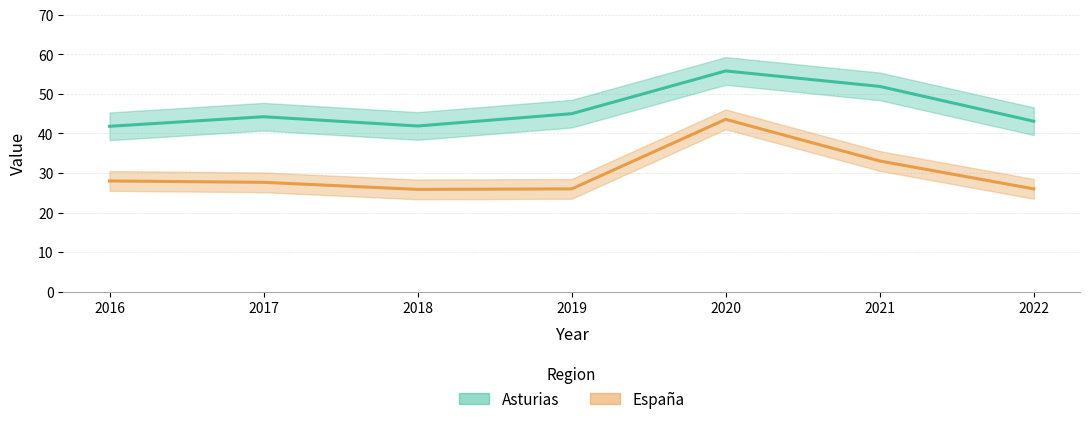

Which series has the widest spread of values?

España